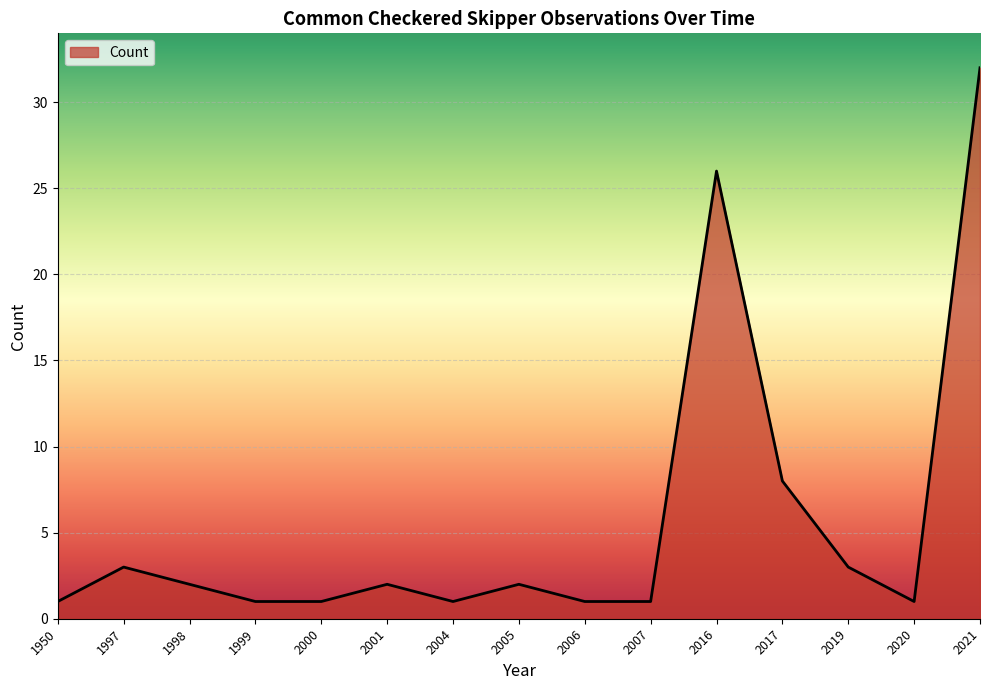

Is it true that the value at 2006 is 1?

True